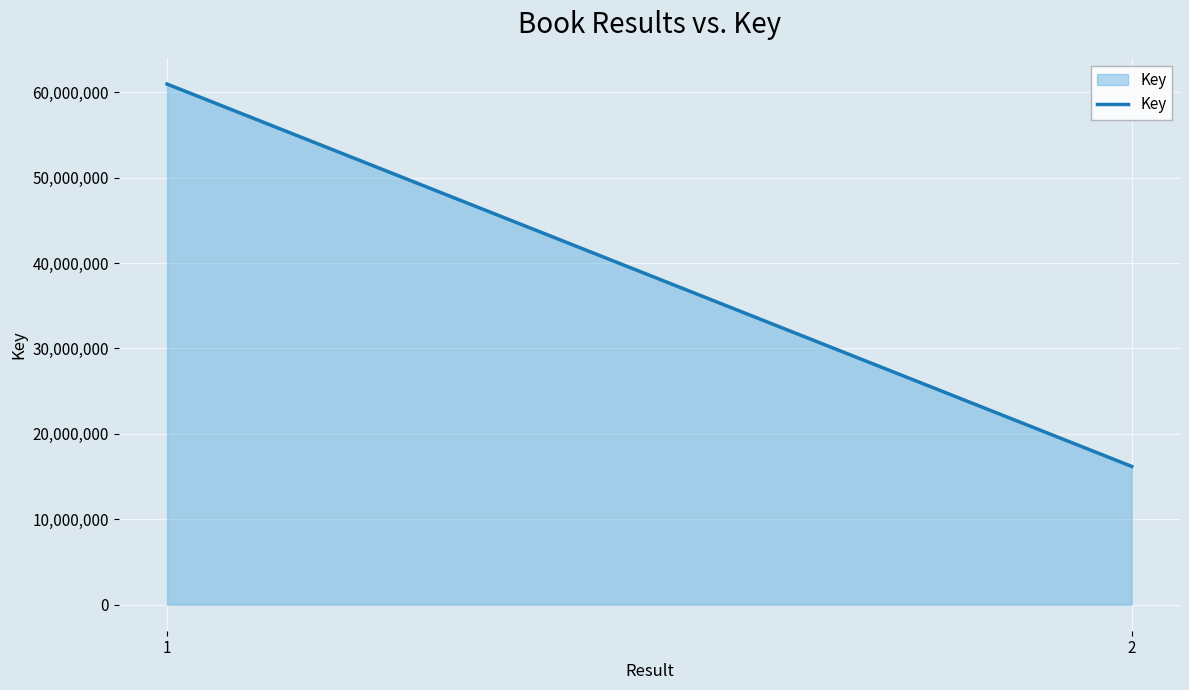

What is the change in value from 1 to 2?

-44766894